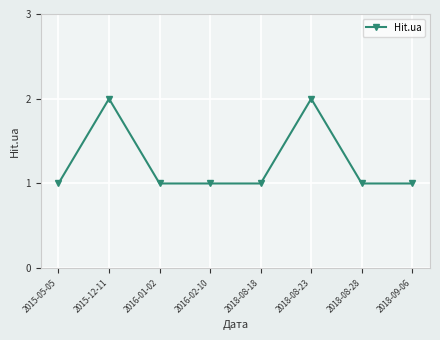

What is the label of the 2nd point from the left?

2015-12-11